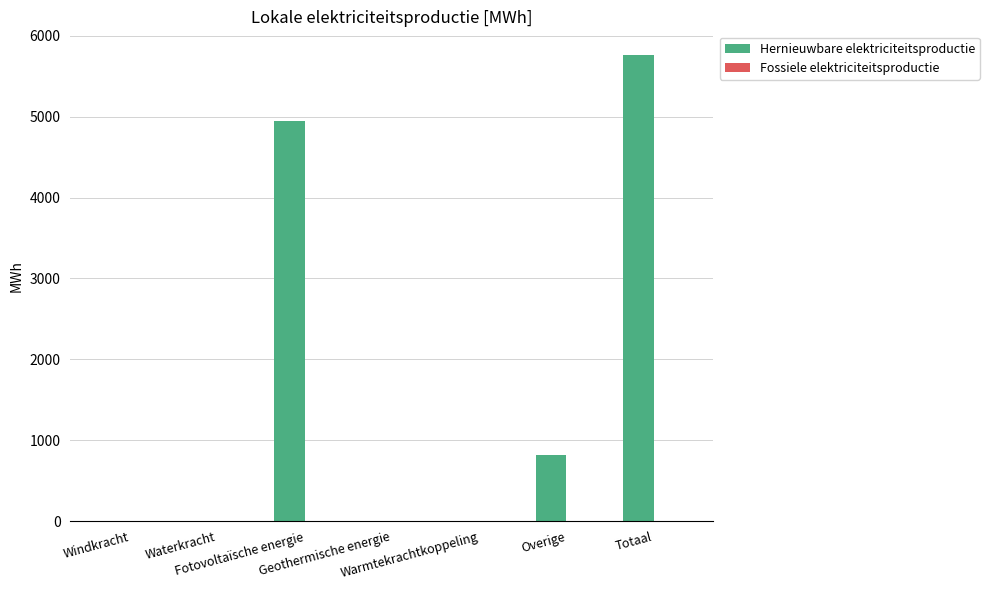

What is the sum of all values?

11532.8